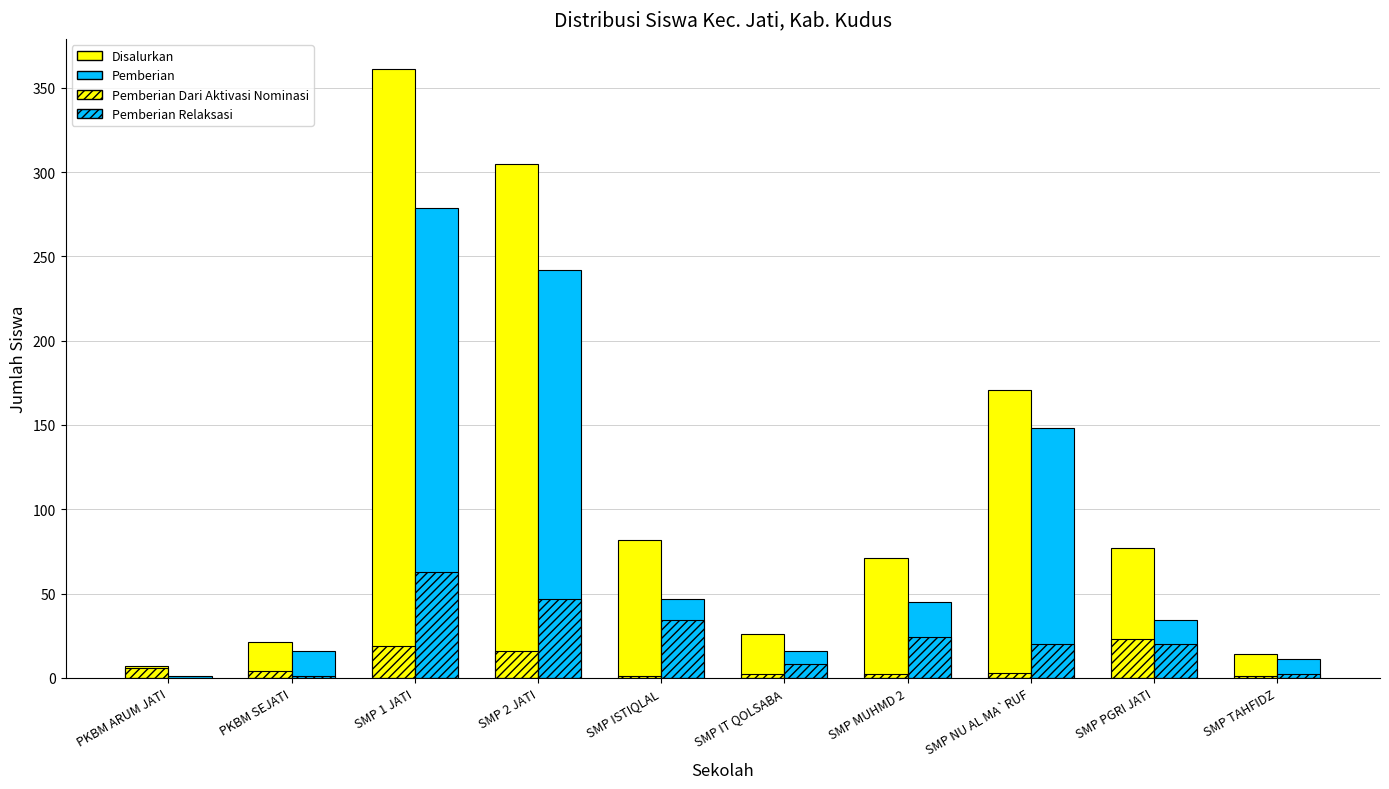

What is the average value of the Disalurkan series?

114